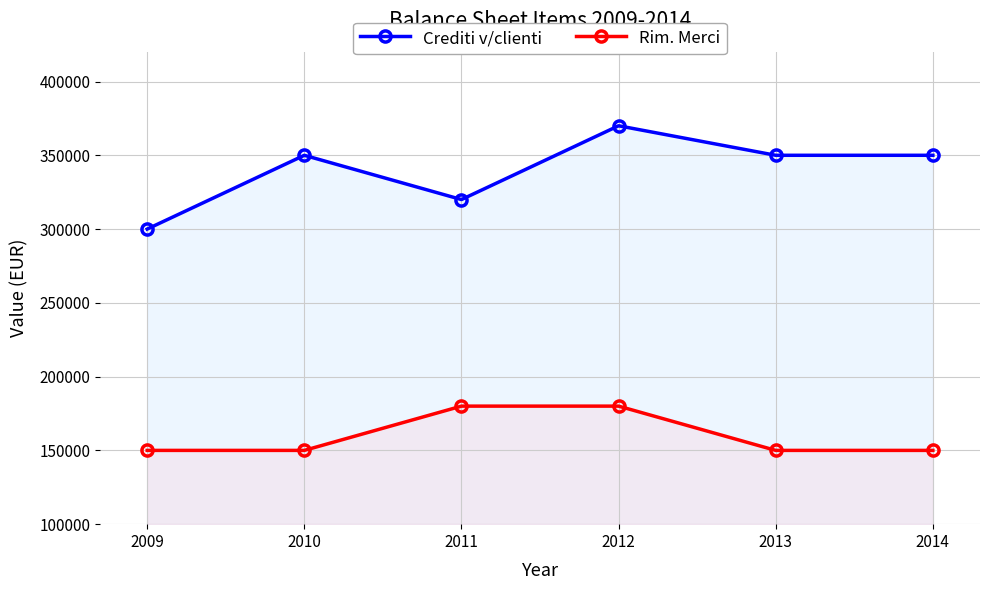

What are all the series names shown in the legend?

Crediti v/clienti, Rim. Merci